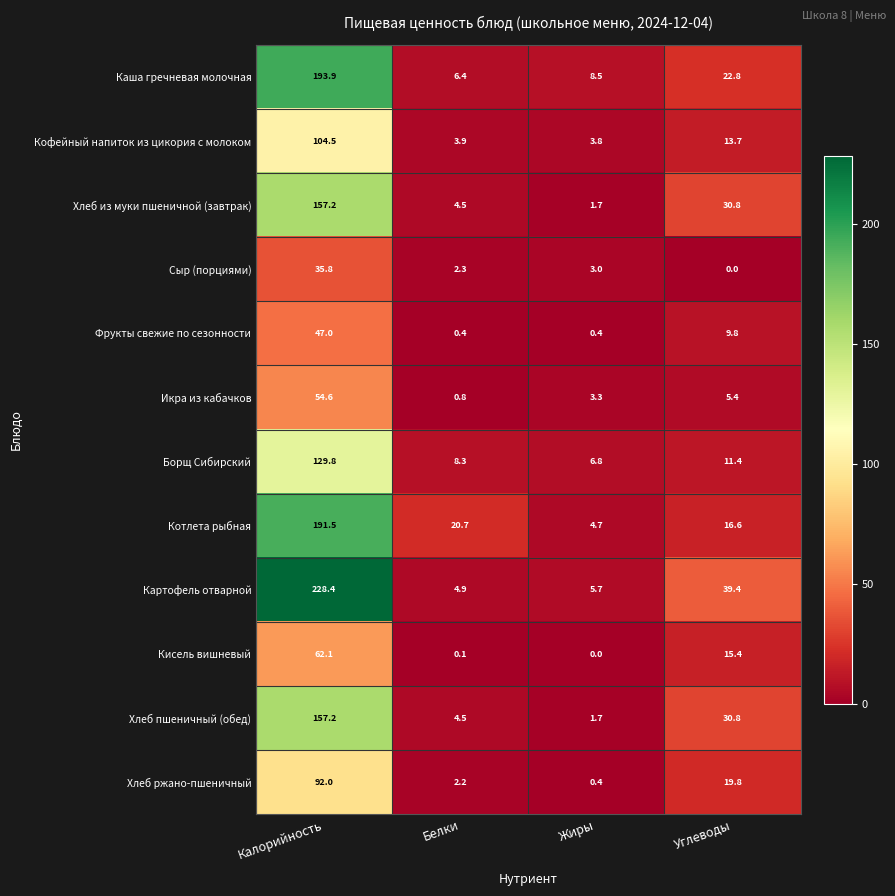

What is the difference between the highest and lowest values at Углеводы?

39.4